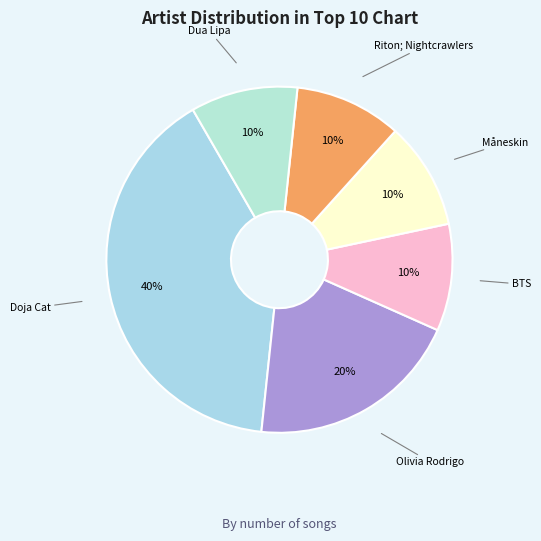

Count the number of slices in the pie.

6